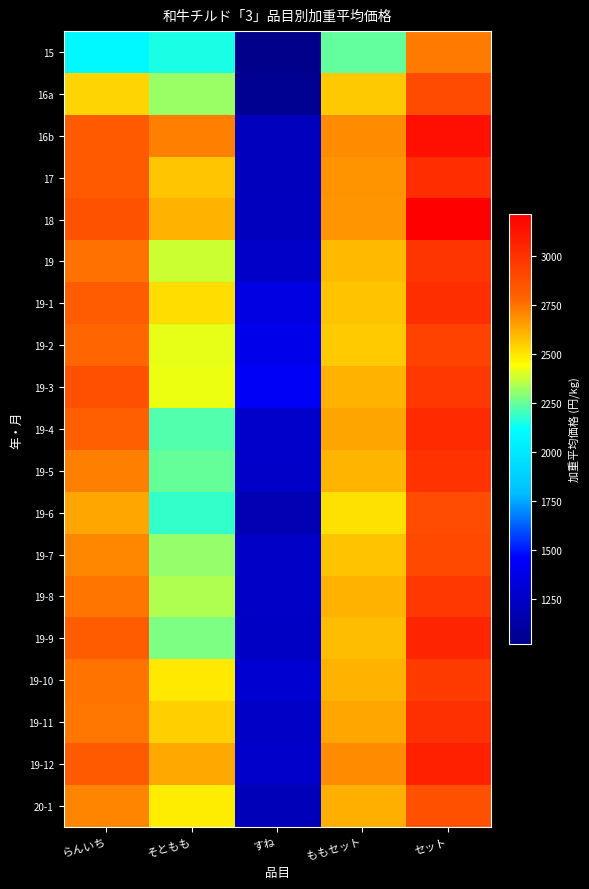

Rank the series at セット from lowest to highest value.

15, 20-1, 19-6, 16a, 19-7, 19-2, 19-10, 19-3, 19-8, 19, 19-5, 19-11, 19-1, 17, 19-4, 19-9, 19-12, 16b, 18